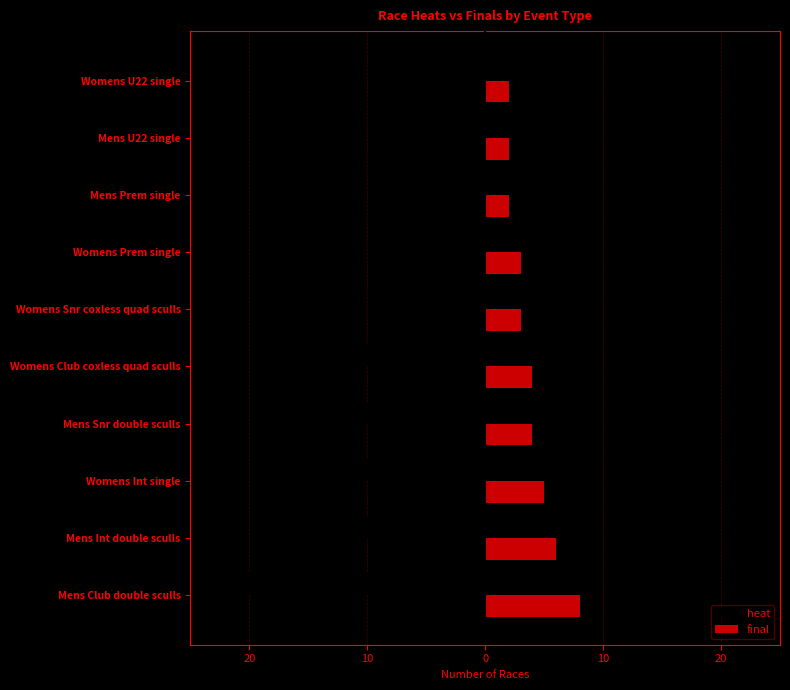

What are all the series names shown in the legend?

heat, final